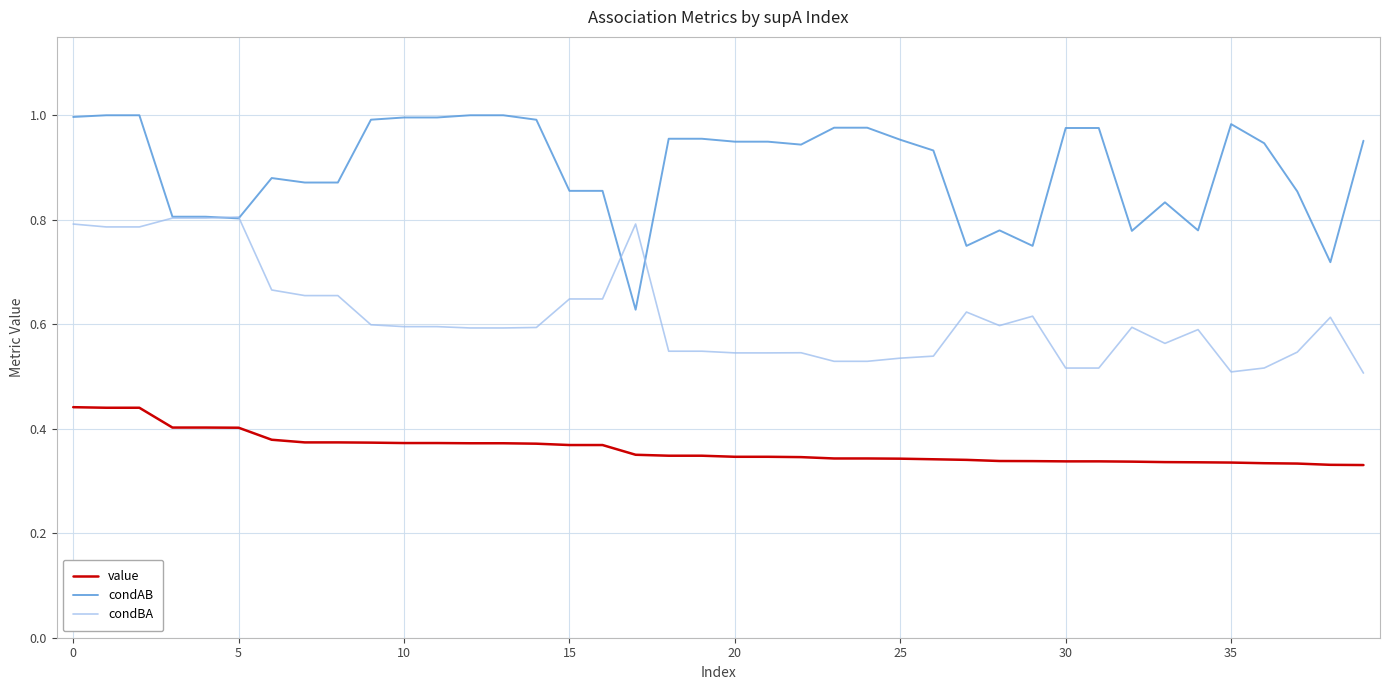

List the series in order of their overall mean, lowest first.

value, condBA, condAB